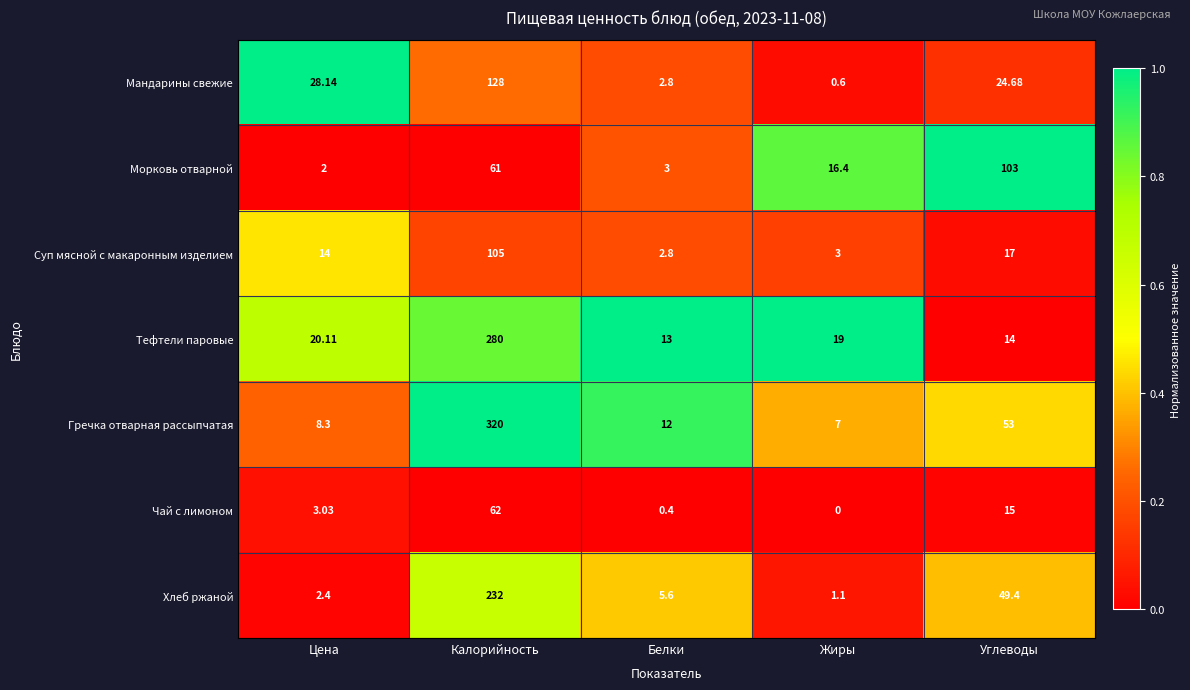

Where is Морковь отварной nearest to the value 52?

Калорийность